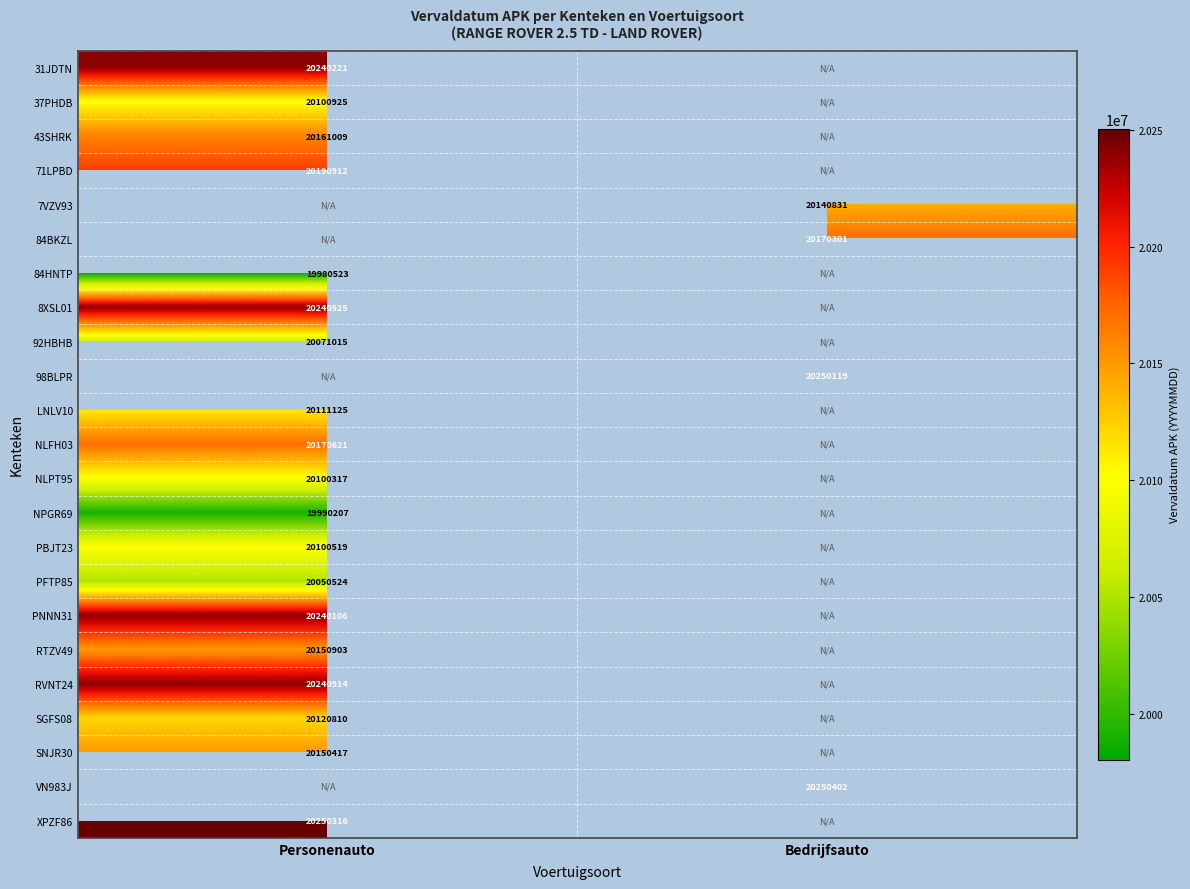

What is the spread (max minus min) of values at Personenauto?

269793.0